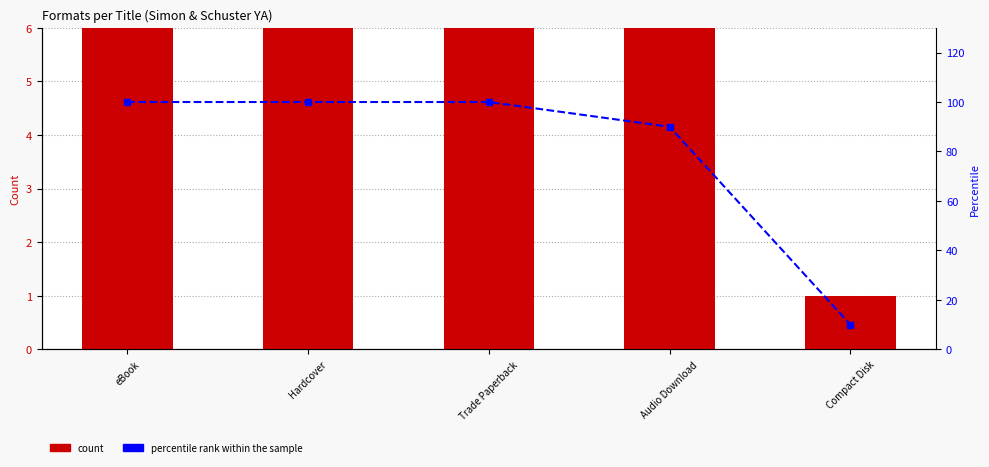

Which category has the highest value in the percentile rank within the sample series?

eBook